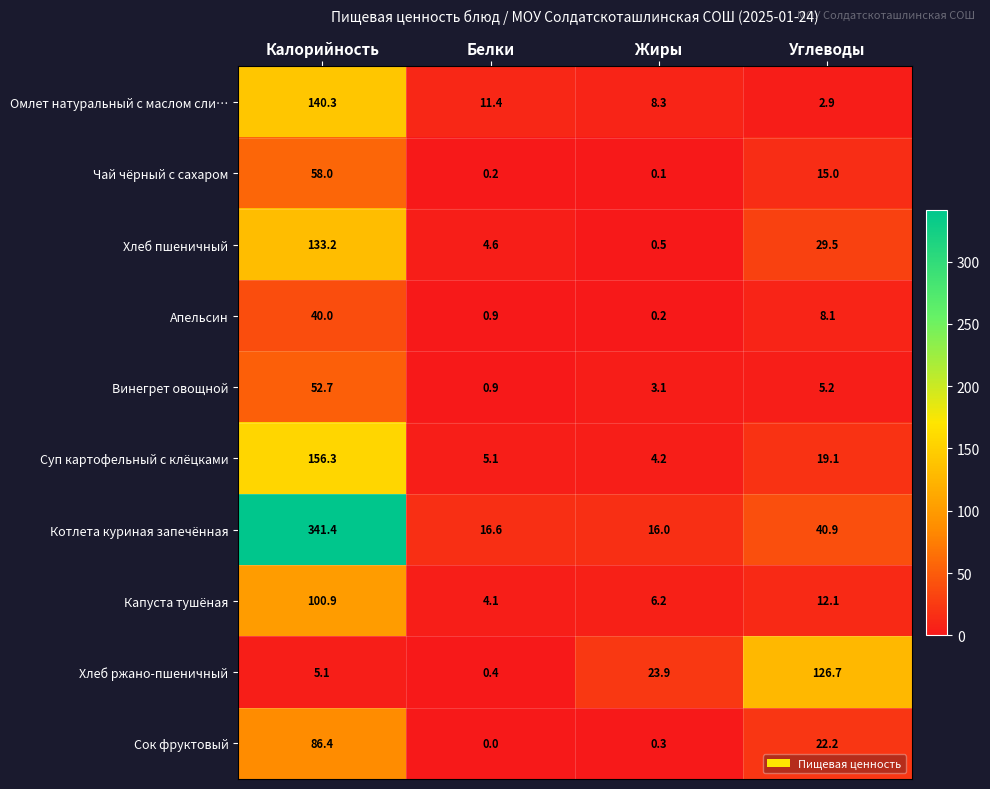

What is the difference between the second highest and second lowest values in the Сок фруктовый series?

21.9